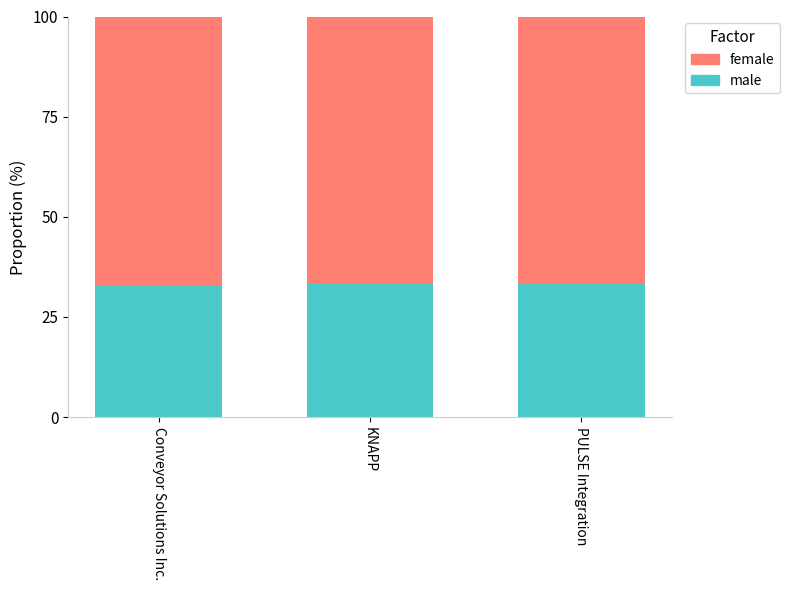

Are the bars horizontal?

No